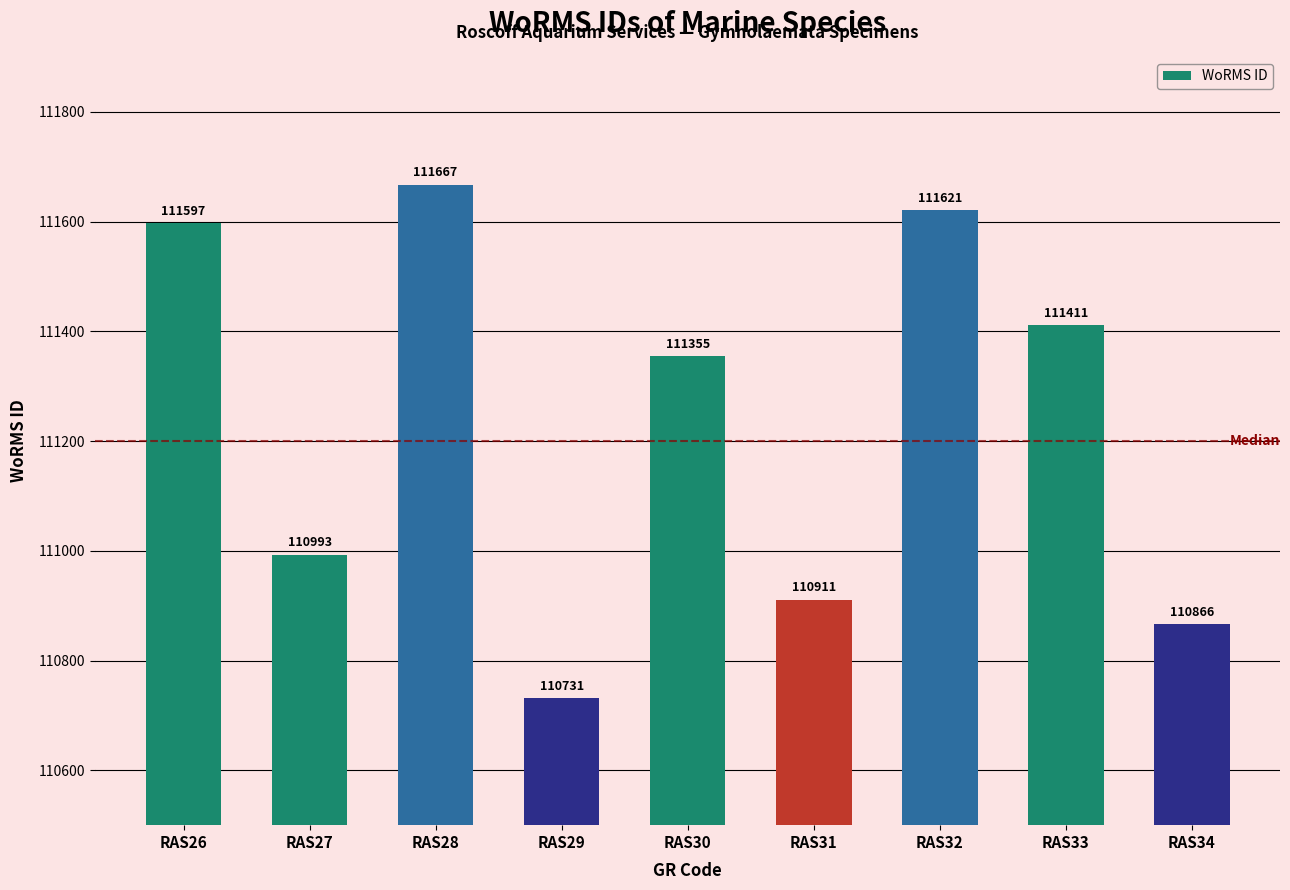

Are the bars horizontal?

No